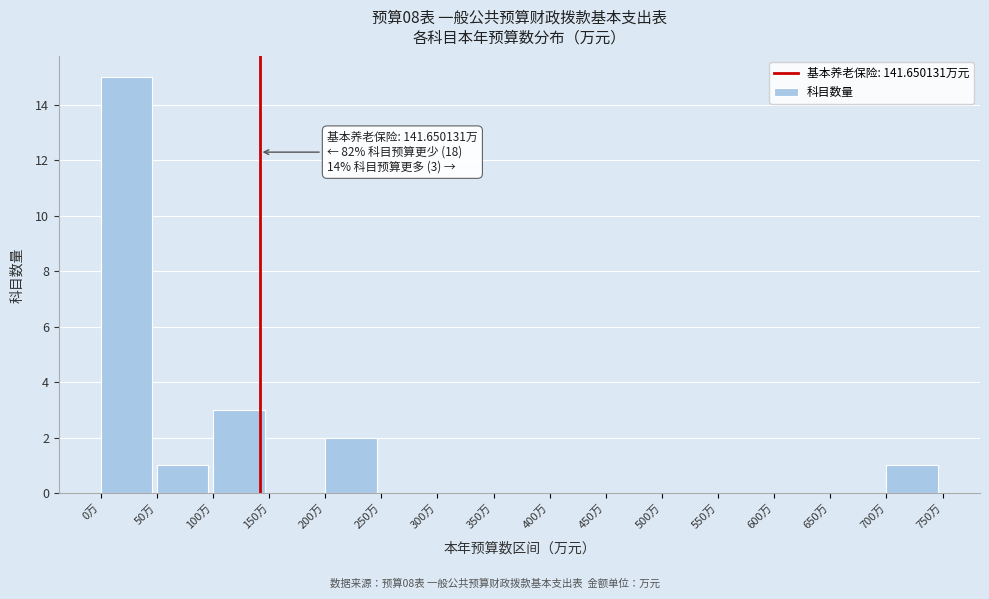

Which range on the x-axis has the tallest bar?

0 to 50